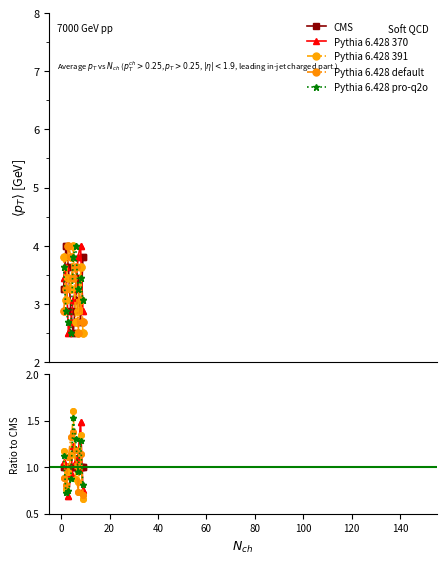

Which series has the widest spread of values?

Pythia 6.428 391